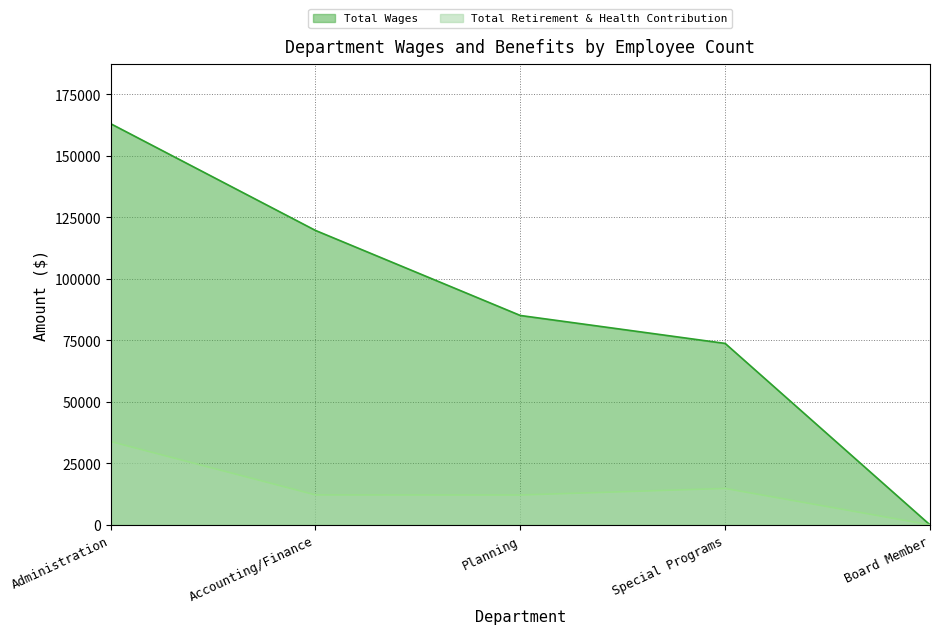

What value does the Total Retirement & Health Contribution series have at Administration?

33869